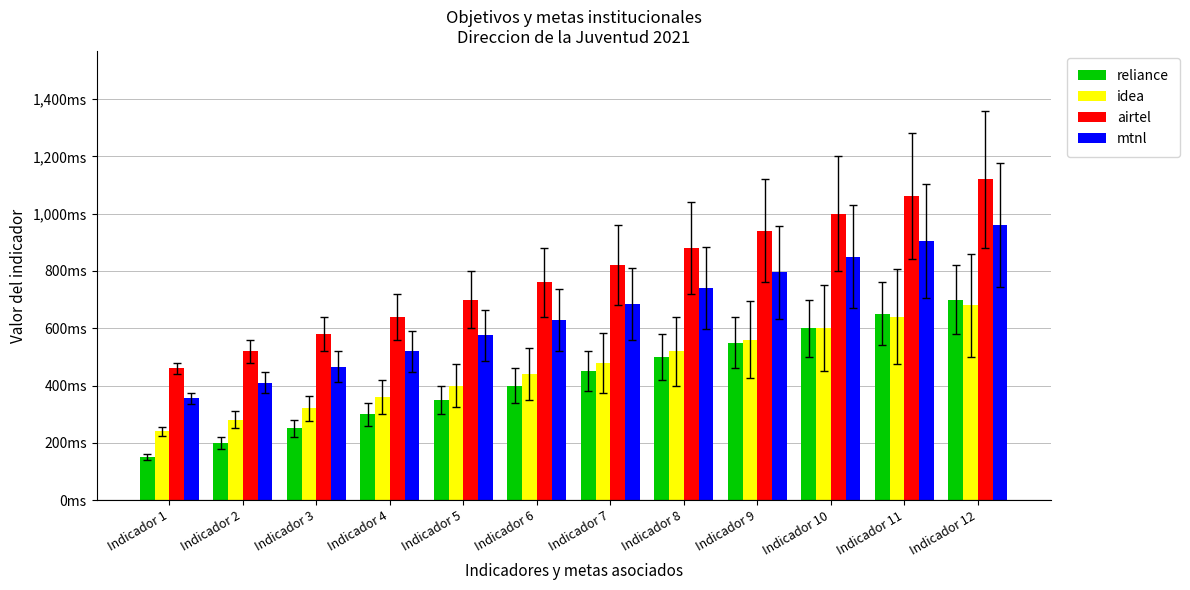

The idea series shows 483 at Indicador 4. True or false?

False